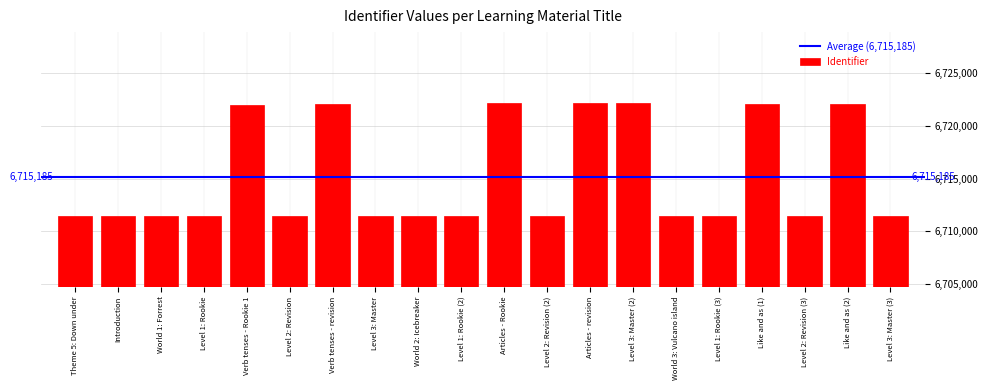

What is the change in value from Like and as (1) to Level 2: Revision (3)?

-10638